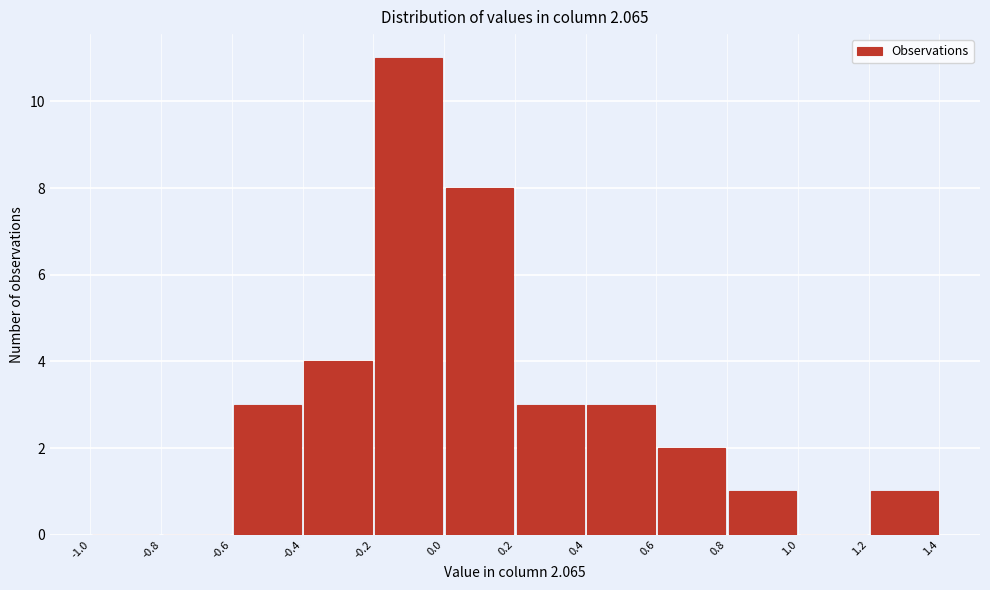

Reading left to right, list every bar in this chart as the range it spans on the x-axis followed by its height. The values are not printed on the chart, so give them approximately, as read against the axis.

-1.0 to -0.8: 0
-0.8 to -0.6: 0
-0.6 to -0.4: 3
-0.4 to -0.2: 4
-0.2 to 0.0: 11
0.0 to 0.2: 8
0.2 to 0.4: 3
0.4 to 0.6: 3
0.6 to 0.8: 2
0.8 to 1.0: 1
1.0 to 1.2: 0
1.2 to 1.4: 1